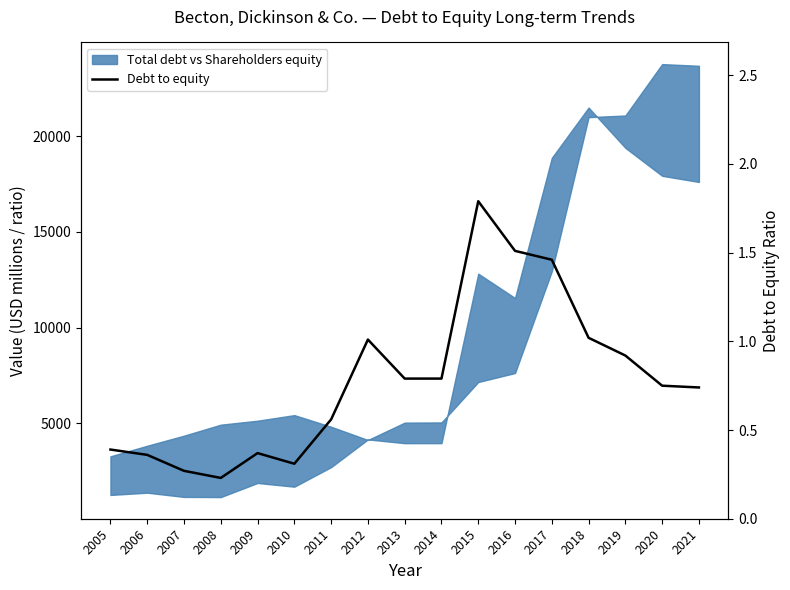

Where is the first local maximum?

2009